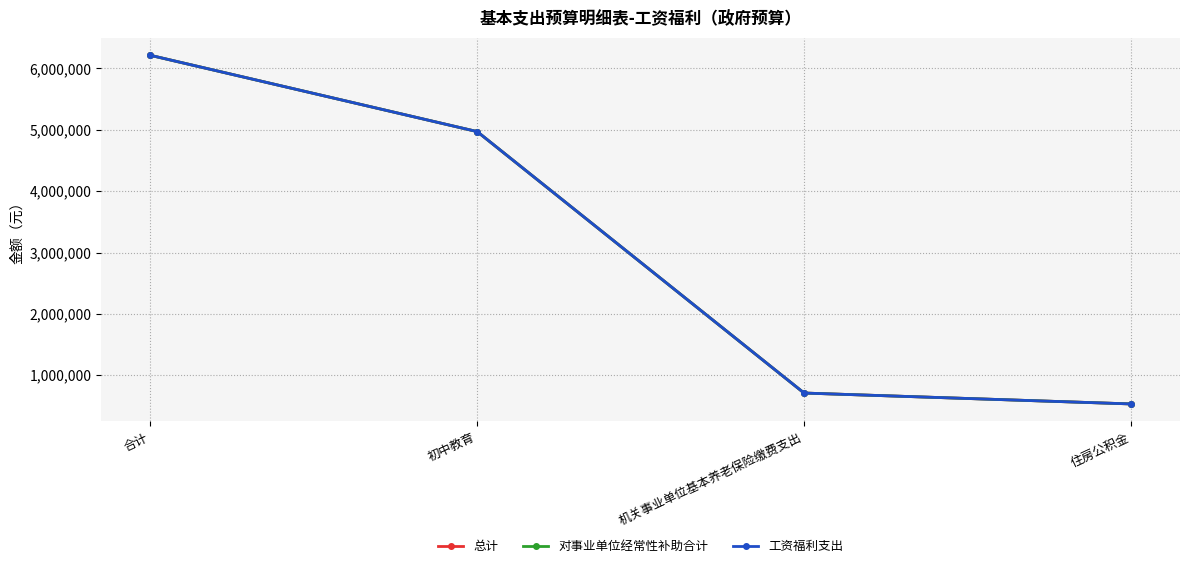

Does the chart have visible grid lines?

Yes